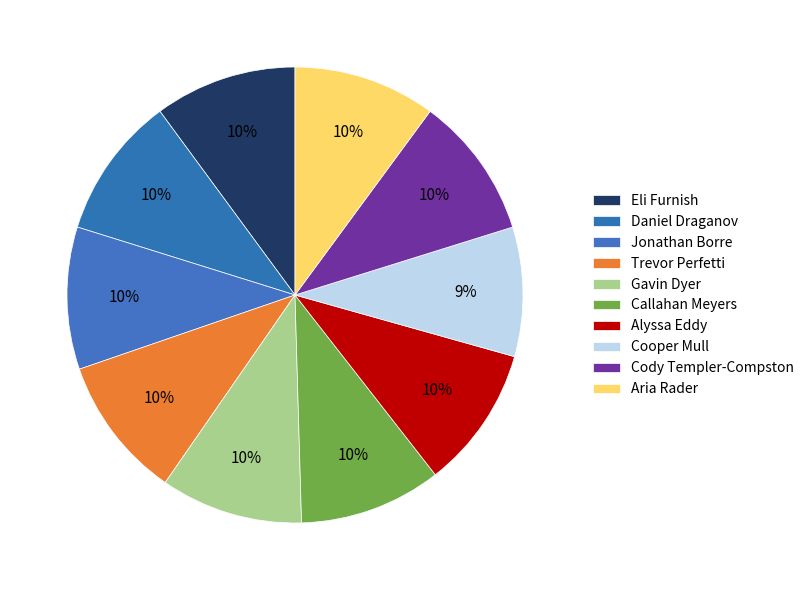

How many slices are in this pie chart?

10